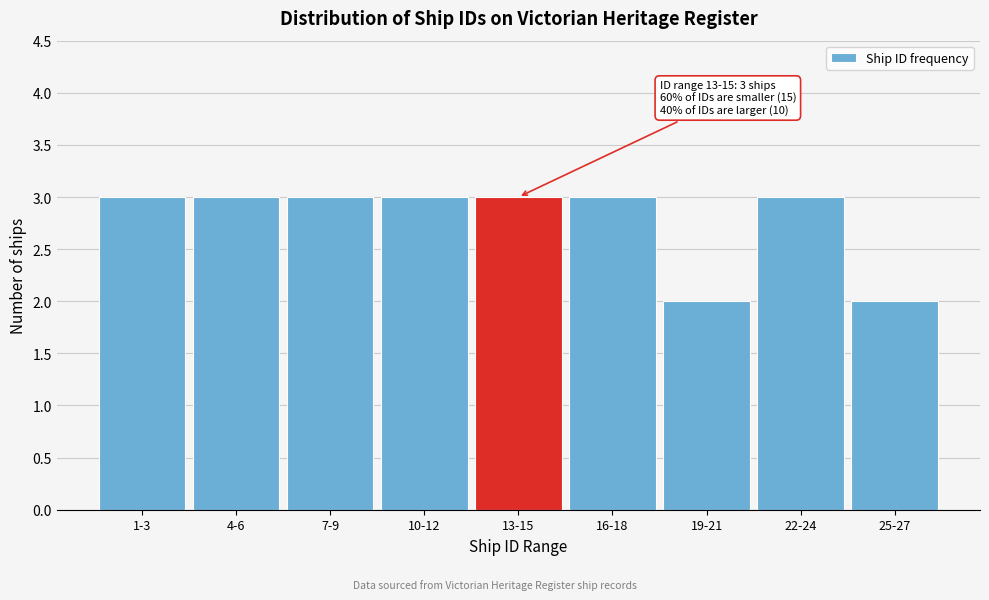

Reading left to right, list all the values displayed in this chart.

1-3=3	4-6=3	7-9=3	10-12=3	13-15=3	16-18=3	19-21=2	22-24=3	25-27=2